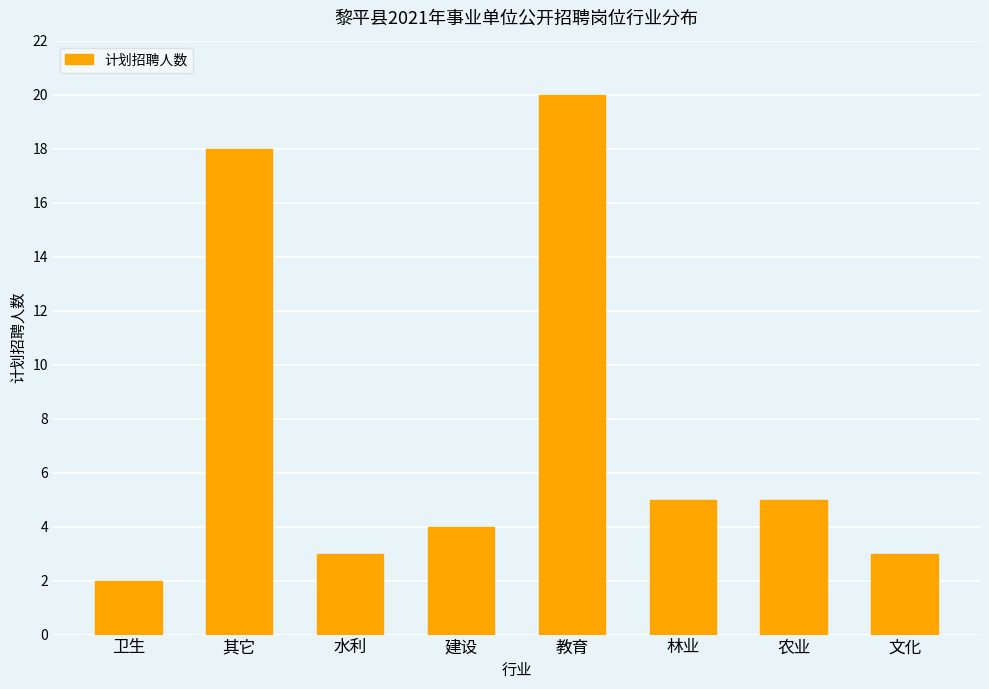

What is the change in value from 教育 to 农业?

-15